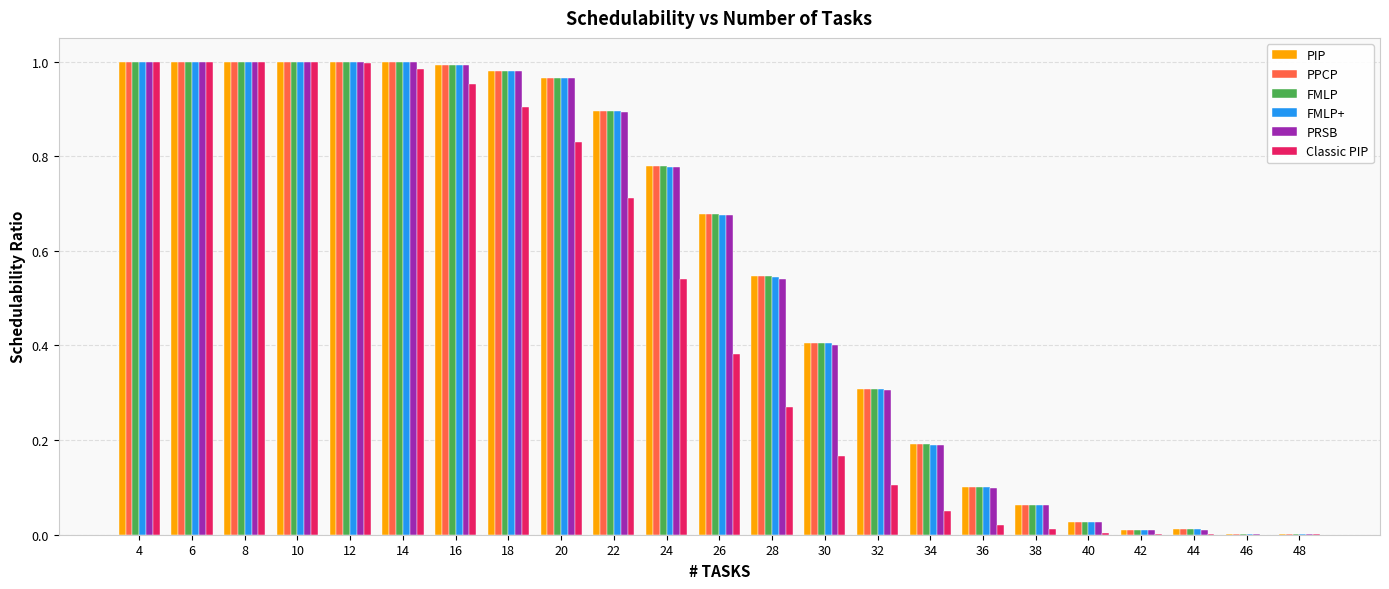

Is it true that PRSB equals 1.0 at 12?

True